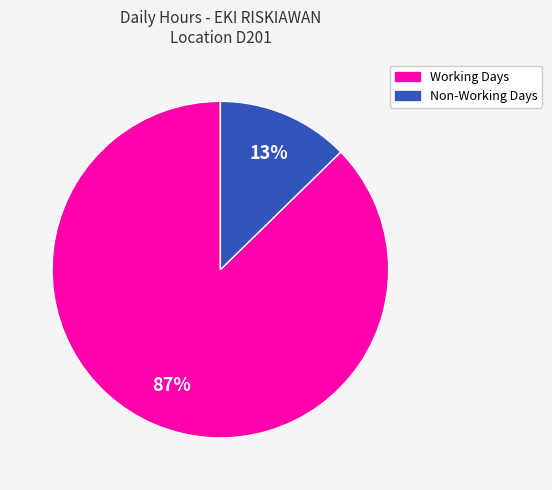

To the nearest percent, what is the average slice percentage?

50%